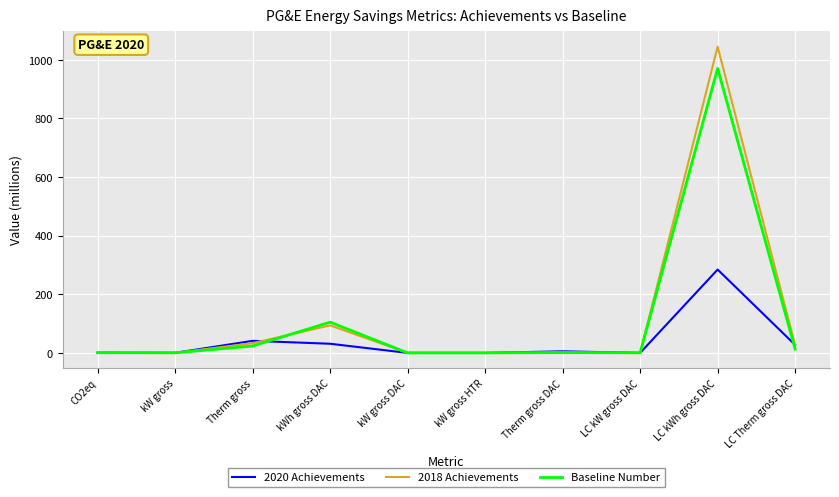

Is this an area chart (filled region under the line)?

No